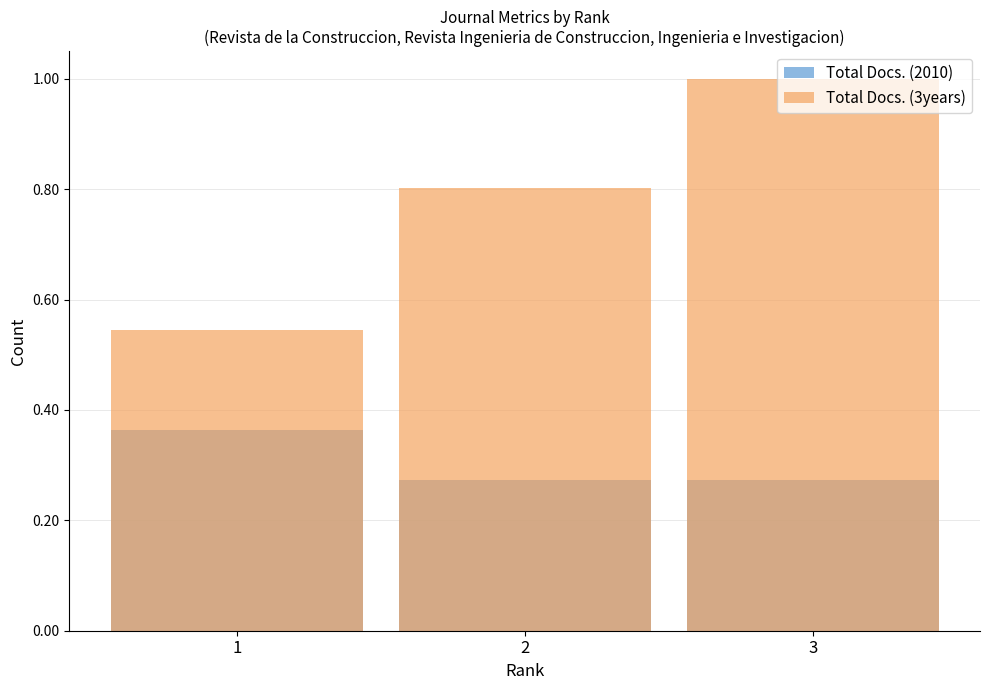

What is the minimum value for Total Docs. (3years)?

0.5